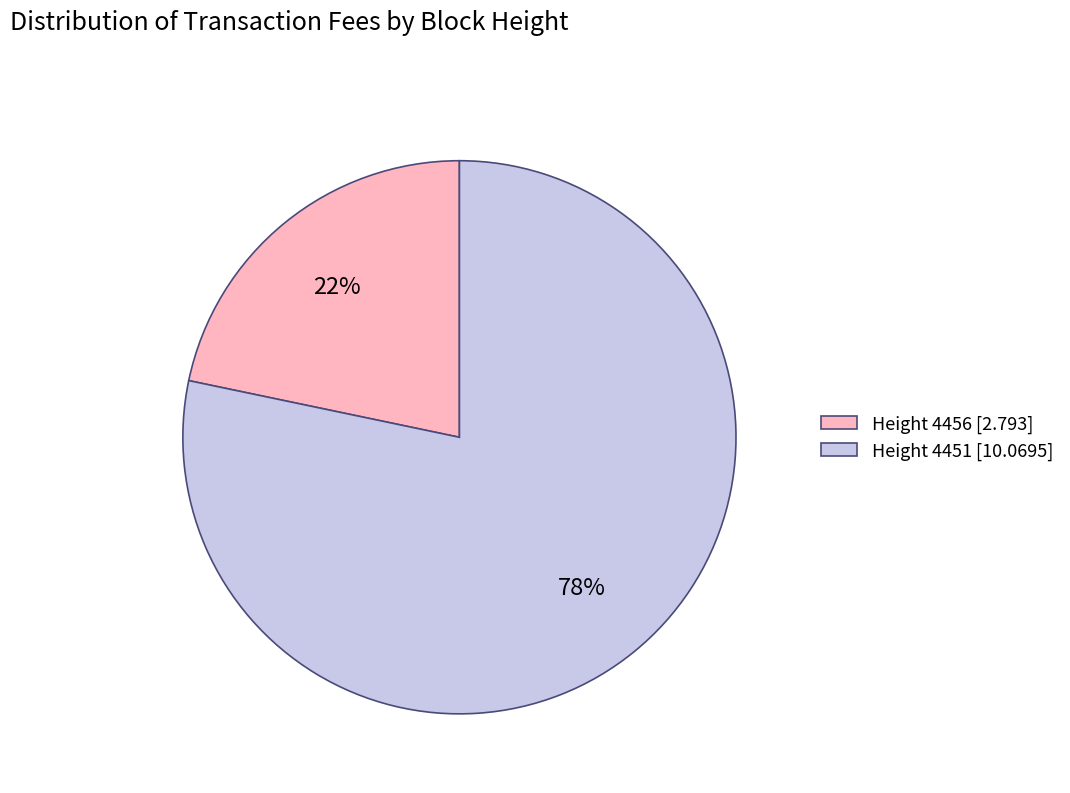

Is it true that Height 4456 [2.793] is 22% of the pie?

True